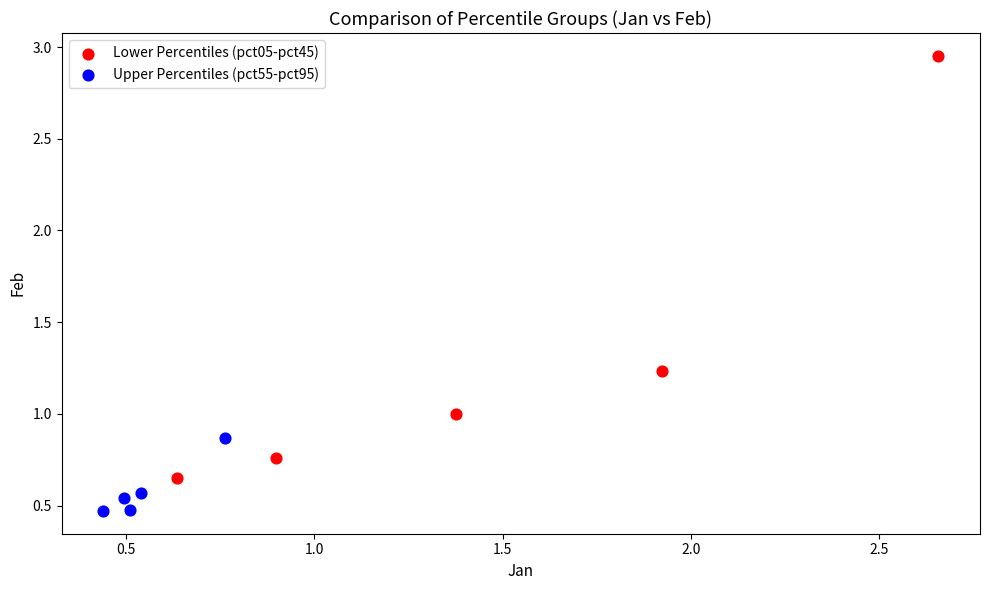

What are all the series names shown in the legend?

Lower Percentiles (pct05-pct45), Upper Percentiles (pct55-pct95)